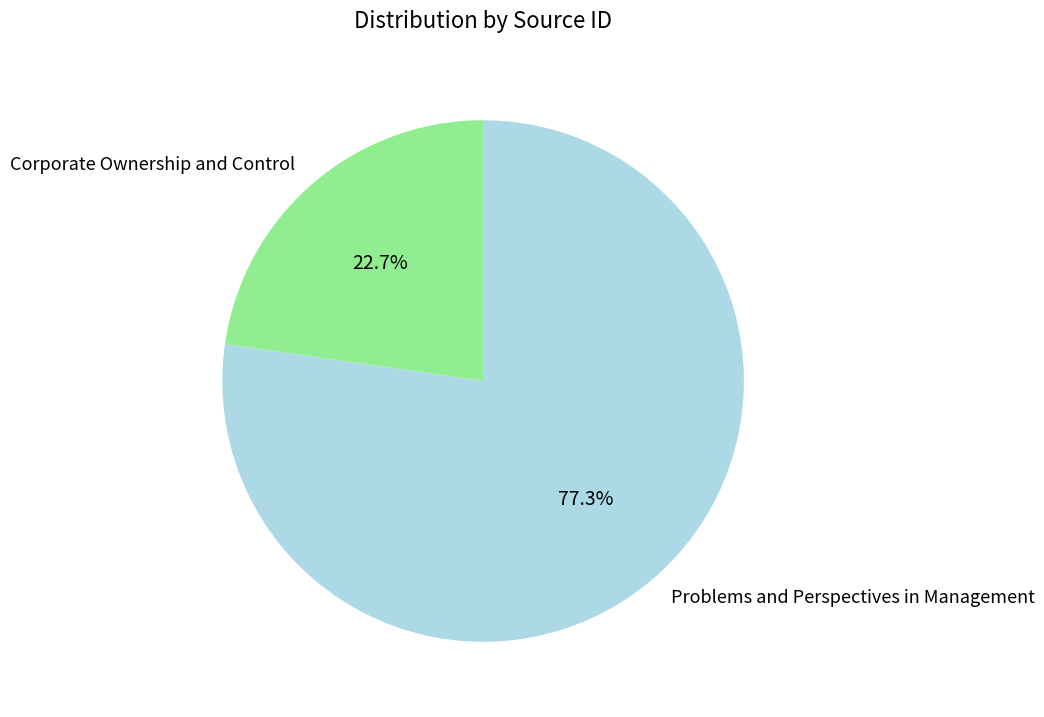

What is the ratio of the value at Problems and Perspectives in Management to the value at Corporate Ownership and Control?

3.4